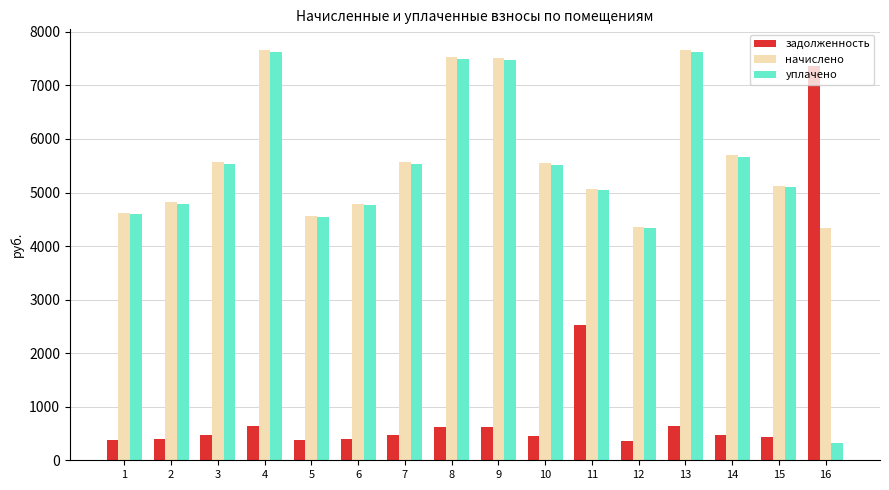

At how many categories does at least one series exceed 1626?

16